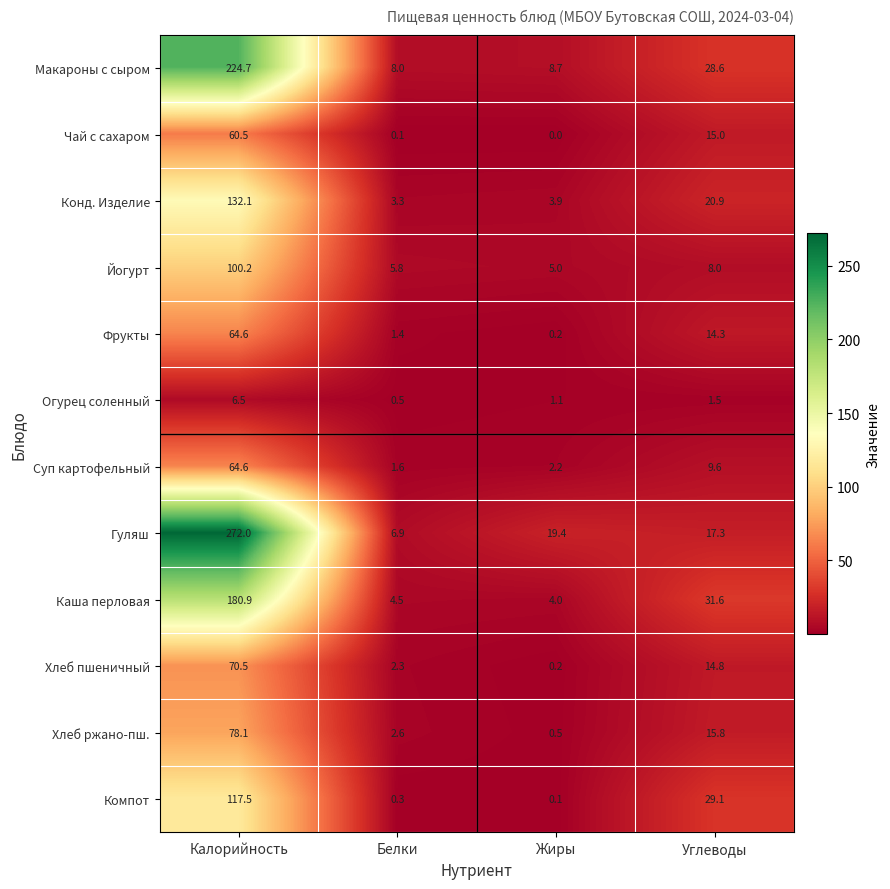

What is the spread (max minus min) of values at Жиры?

19.4